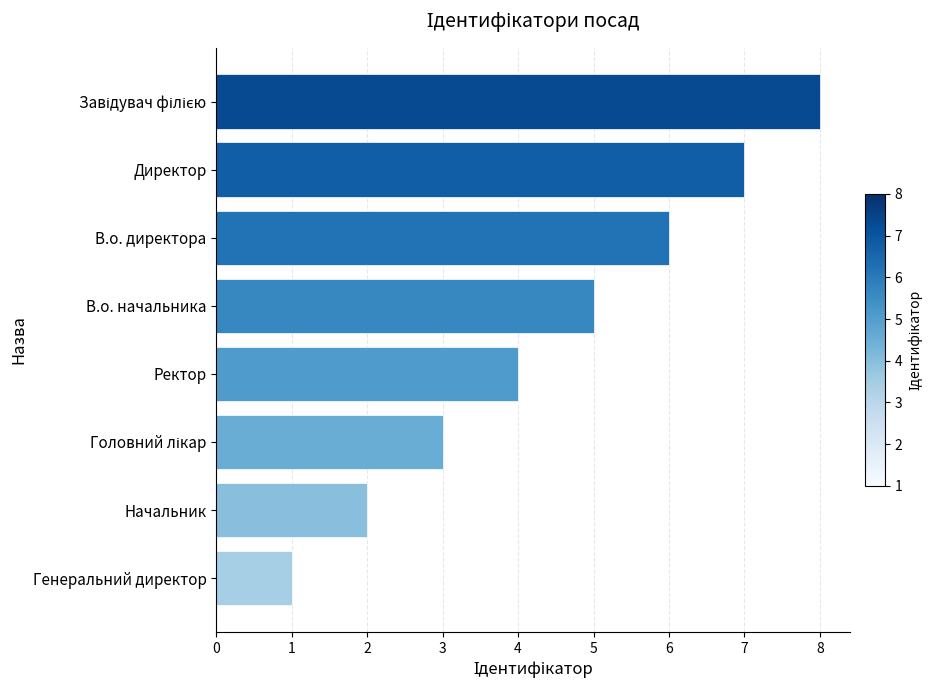

What is the greatest value displayed?

8